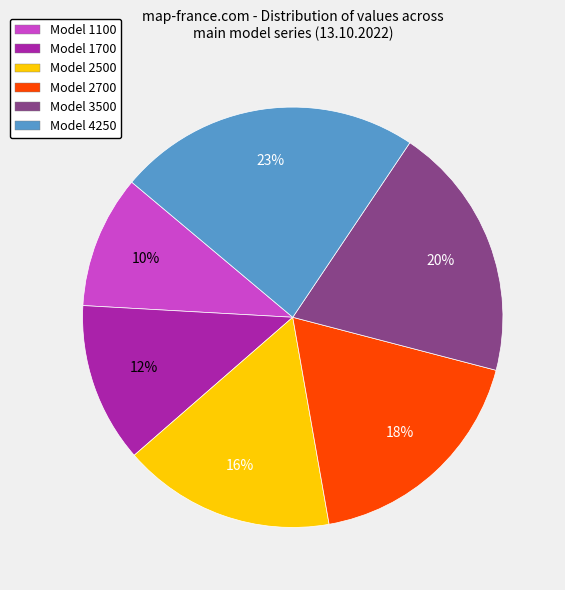

How many segments does this pie chart have?

6